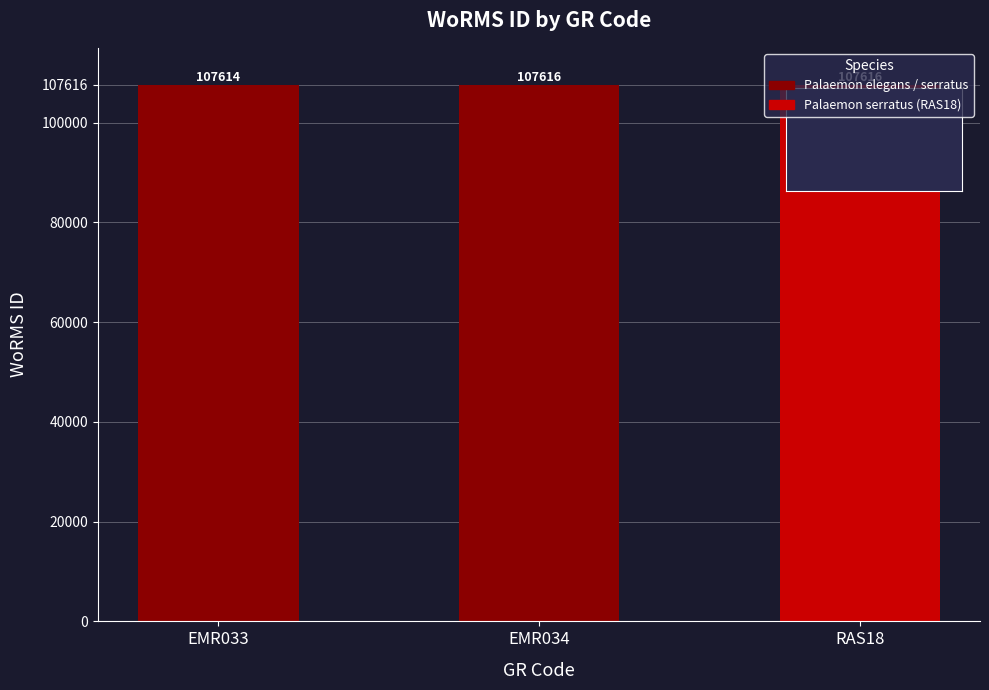

What is the sum of the values at RAS18 and EMR034?

215232